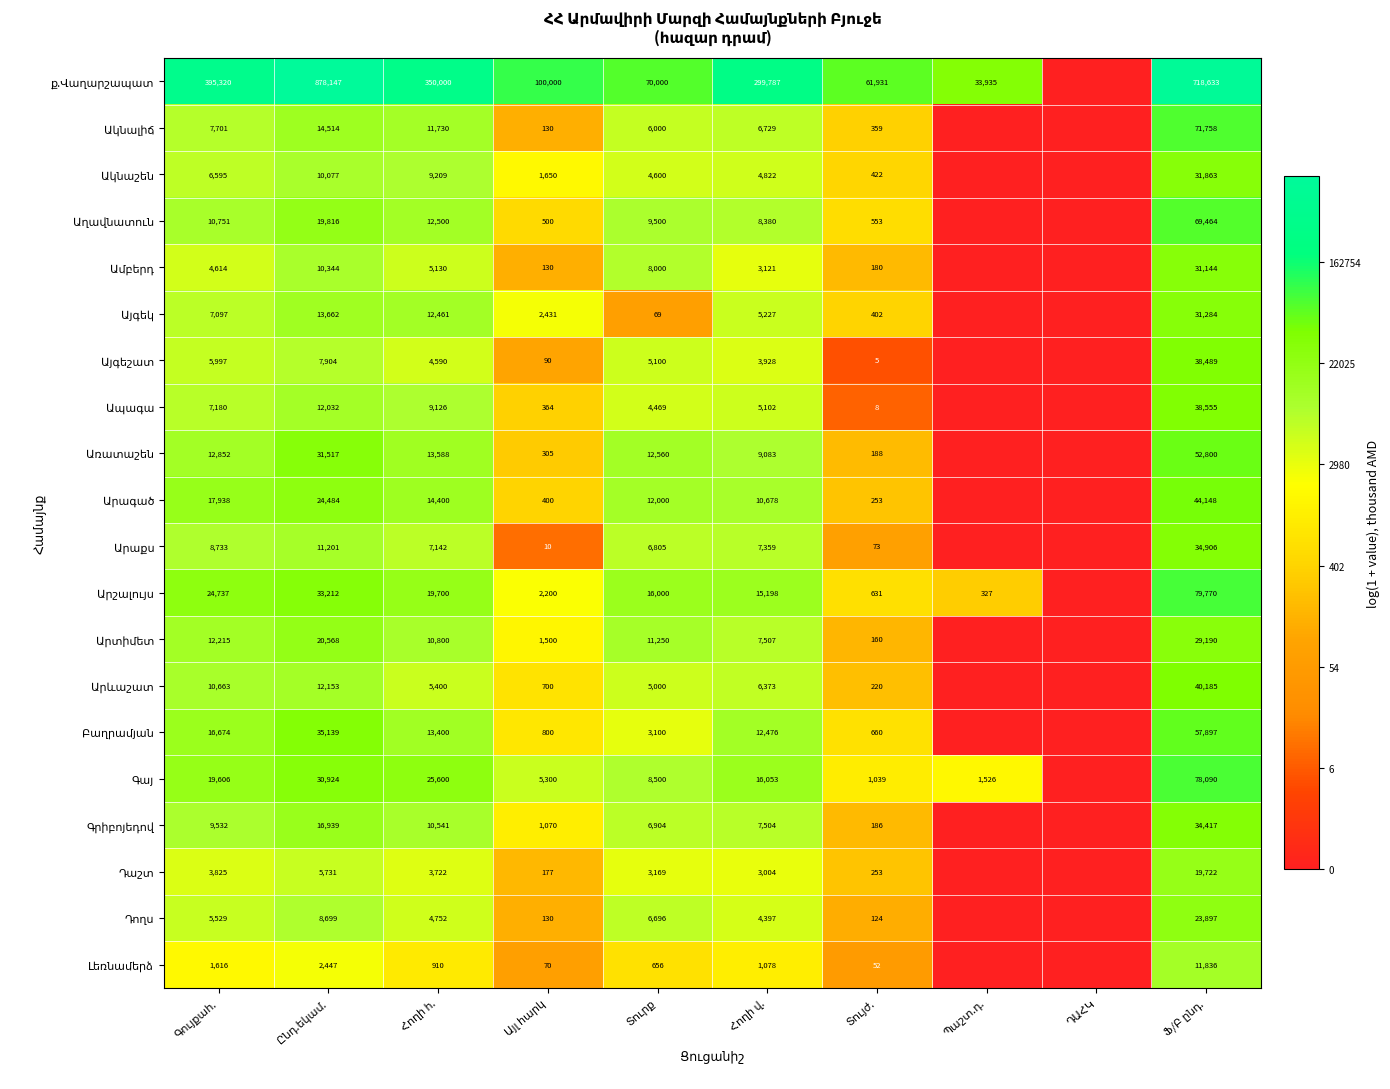

Is the value of Ակնաշեն at Այլ հարկ greater than the value of Աղավնատուն at Տույժ.?

Yes